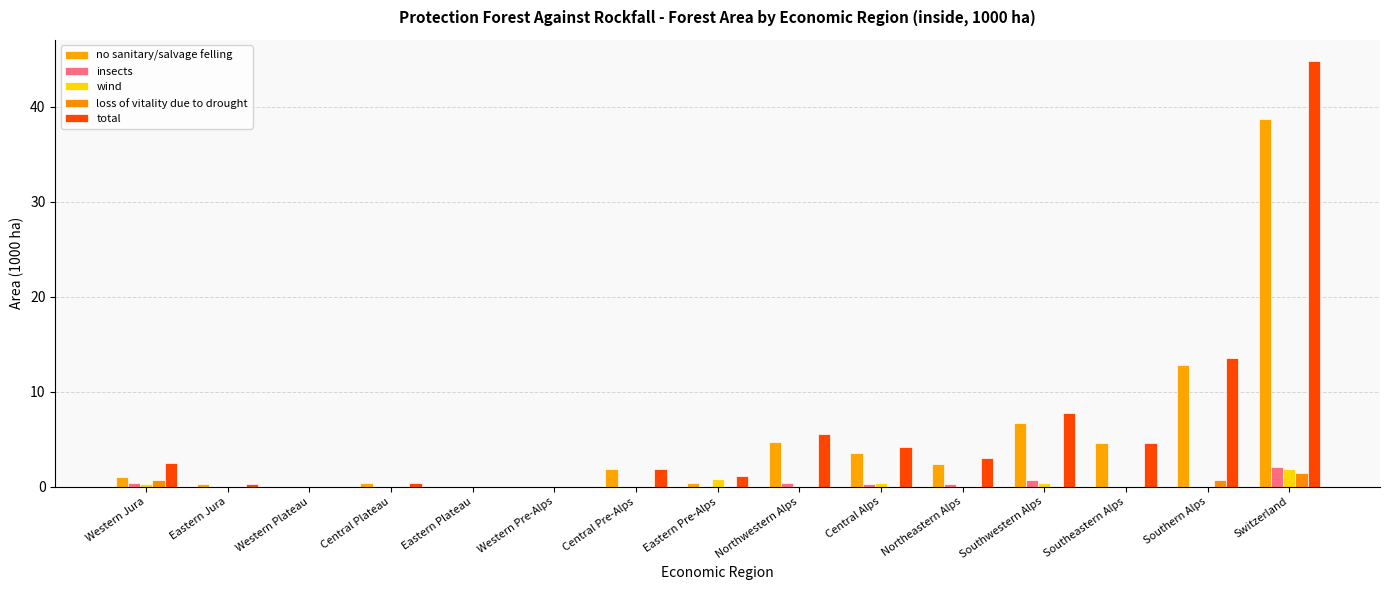

At which category is the sum across all series the highest?

Switzerland